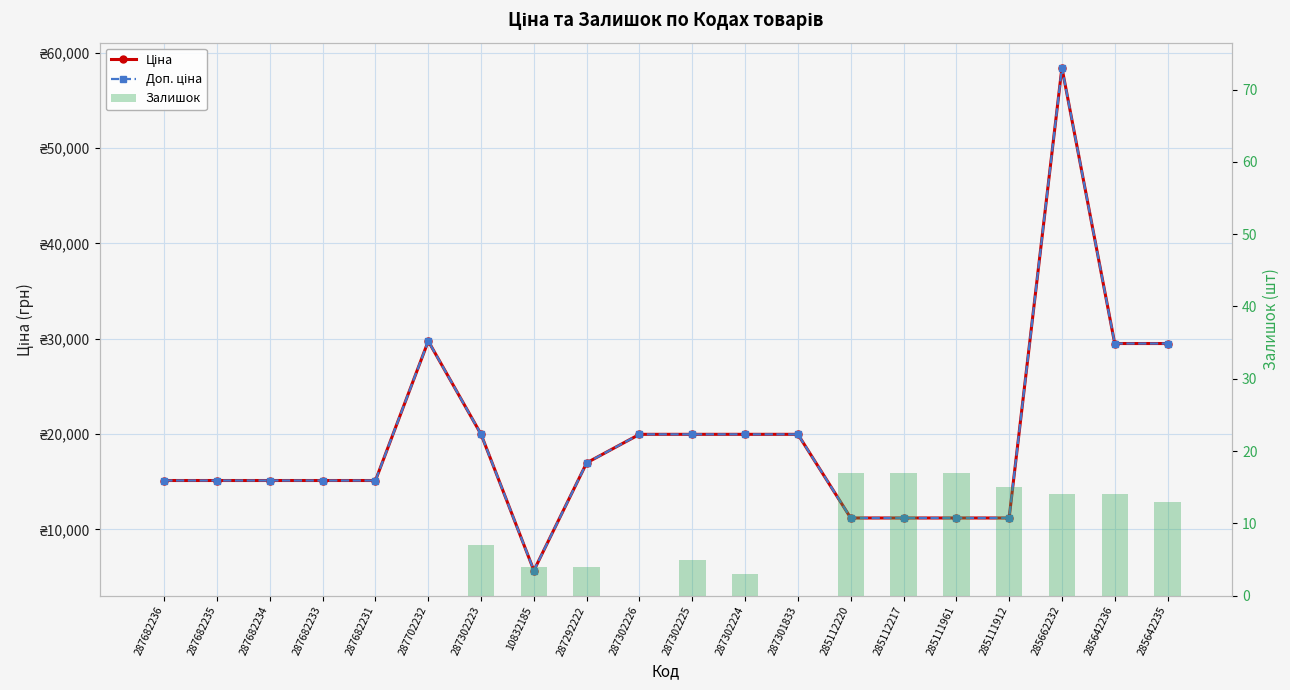

At which category is the sum across all series the highest?

285662232